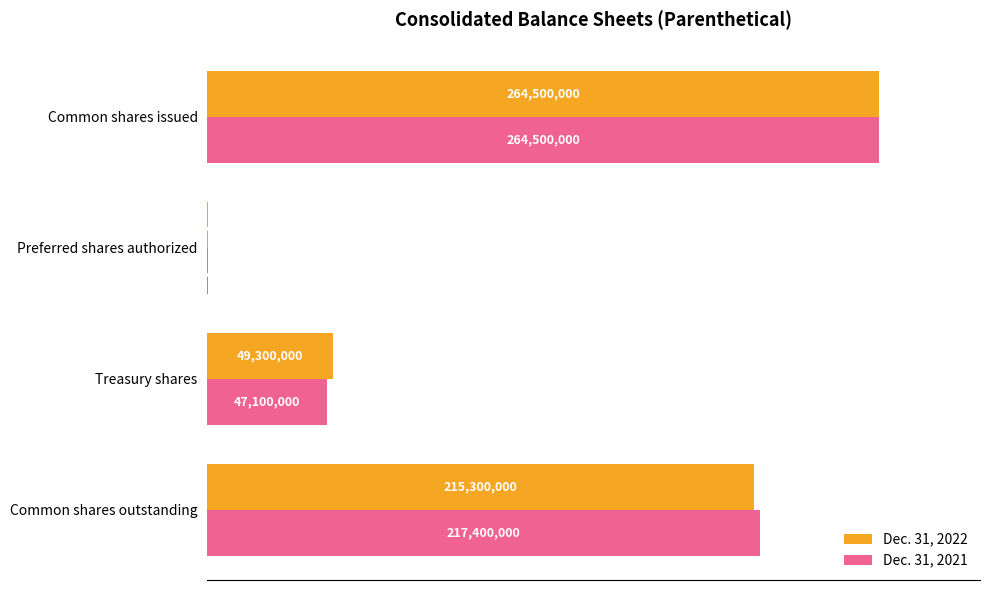

Which series has the widest spread of values?

Dec. 31, 2022